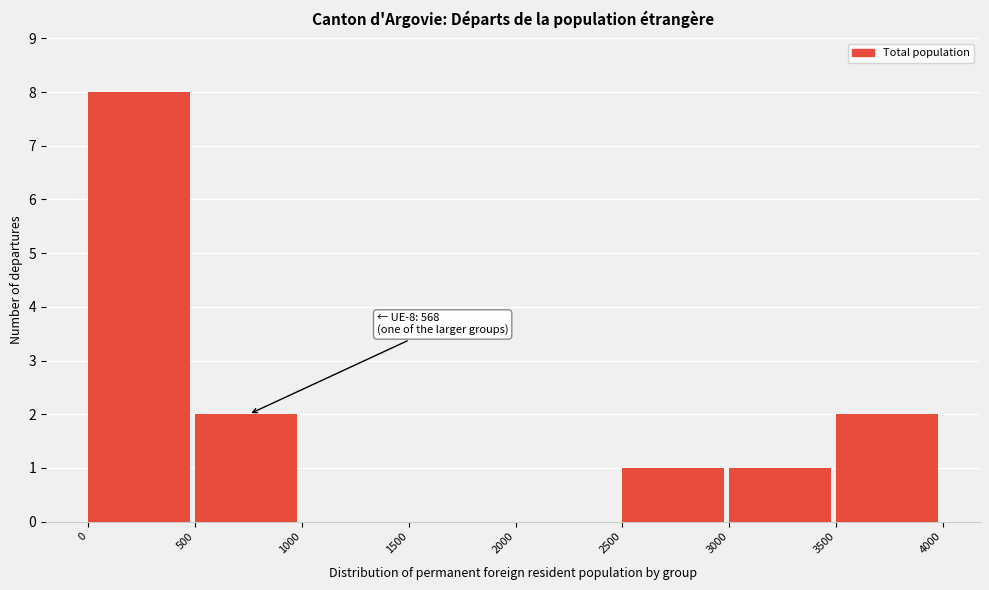

Over which range of the x-axis is the bar tallest?

0 to 500